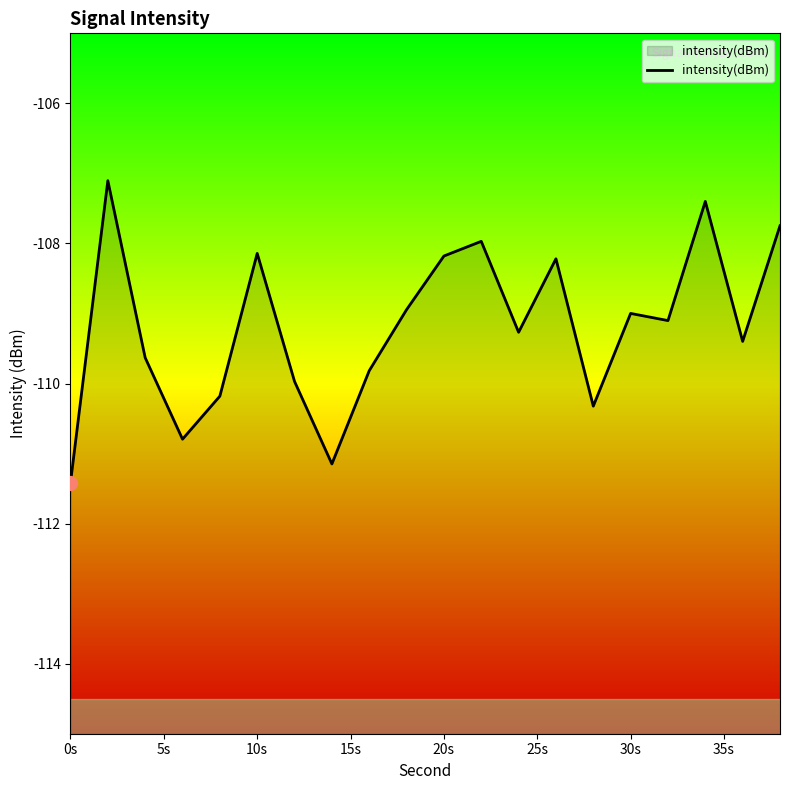

The value at 20s is -46.5. True or false?

False